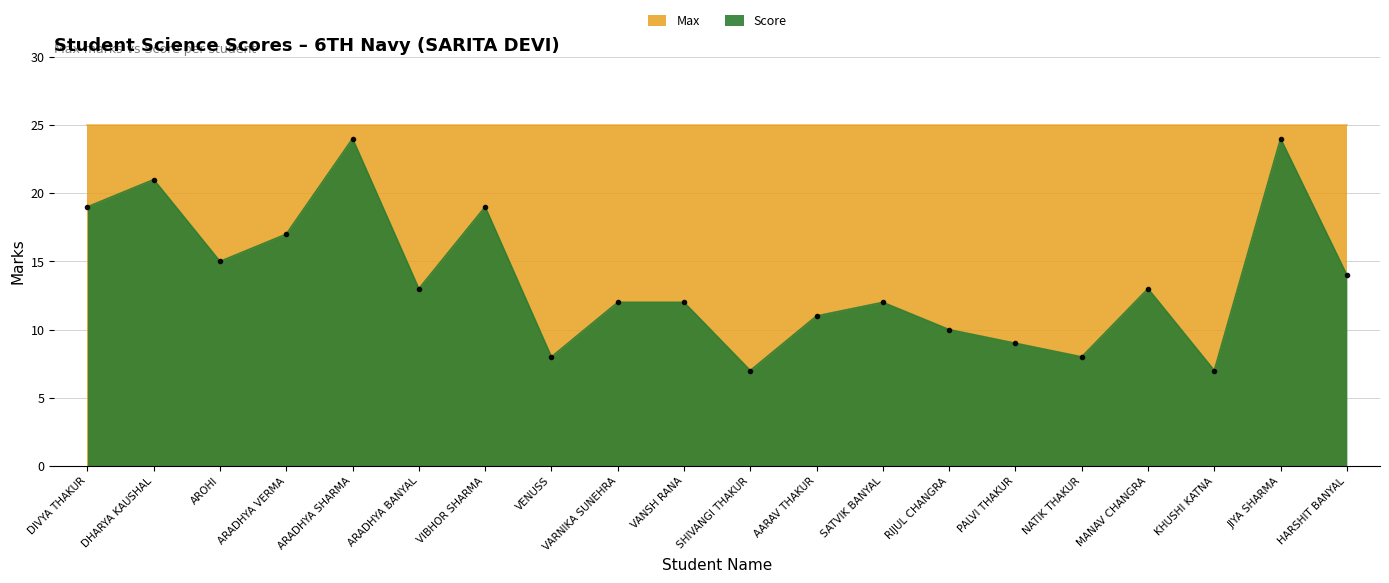

The value at VIBHOR SHARMA is 19. True or false?

True